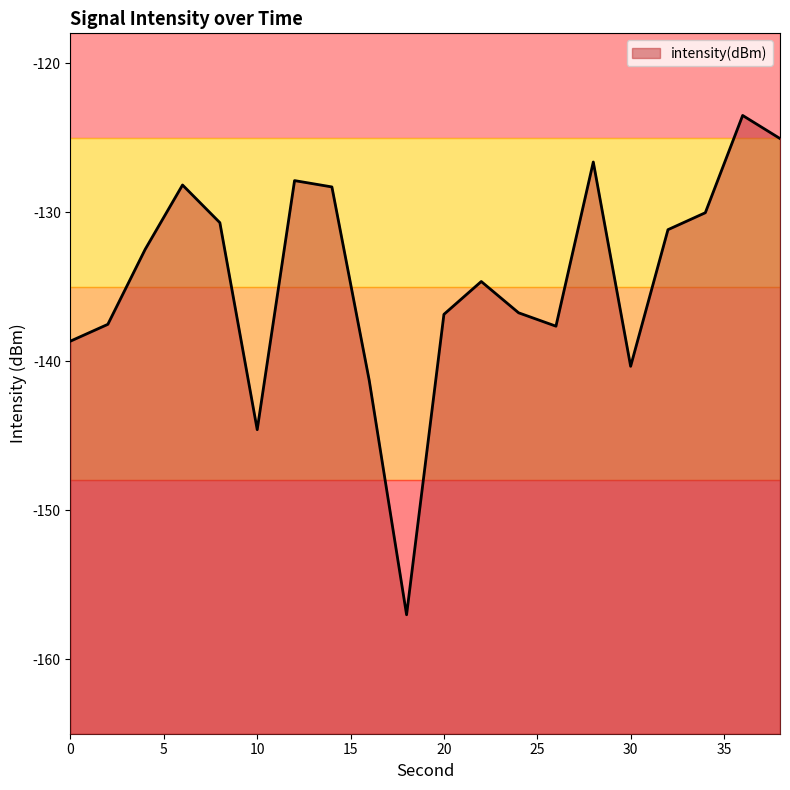

Where is the first local maximum?

6